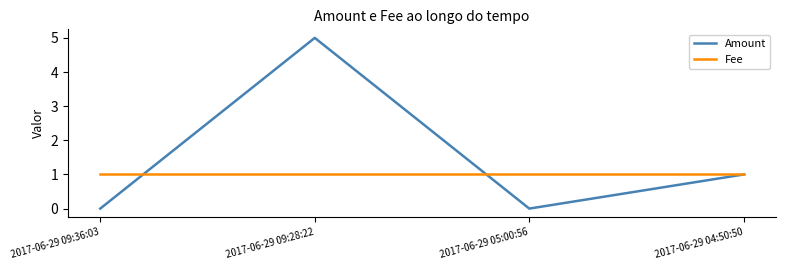

At which category does Amount reach its first local peak?

2017-06-29 09:28:22